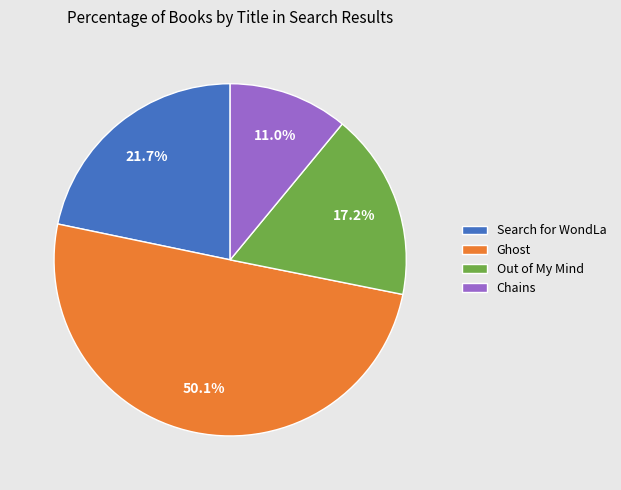

What is the majority slice?

Ghost